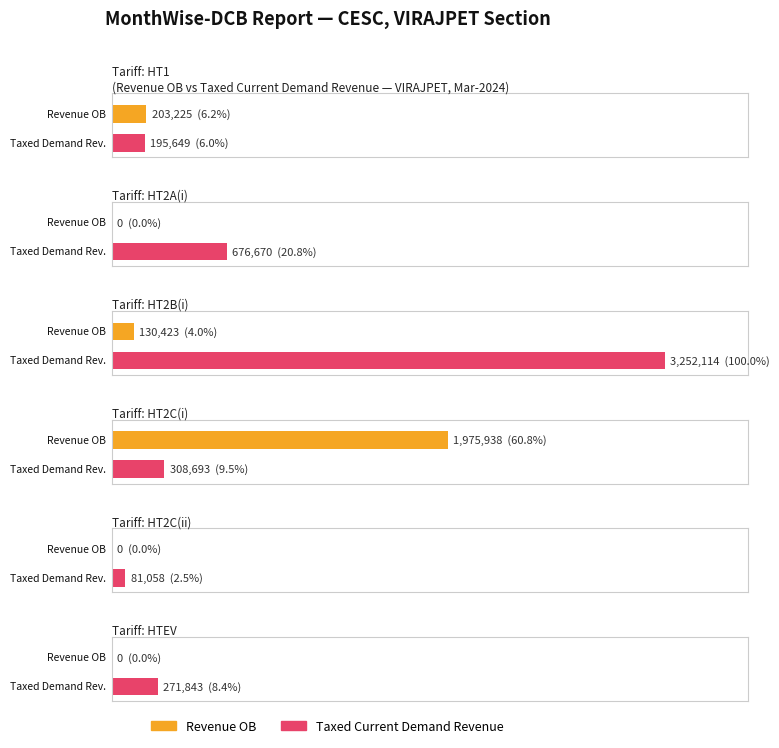

Does the chart contain stacked bars?

No